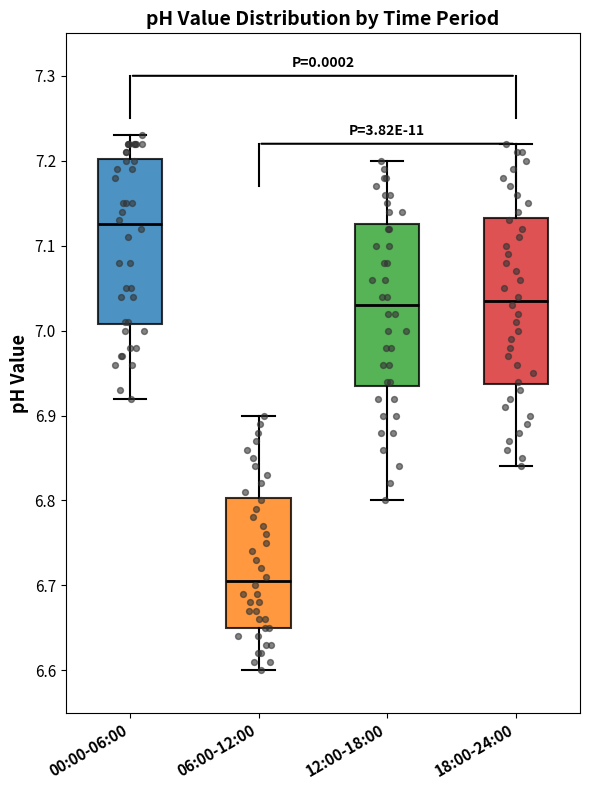

Reading left to right, read every box against the y-axis: the position of its median line, the range the box covers, and the ends of its whiskers. The values are not printed on the chart, so give them approximately, as read against the axis.

00:00-06:00: median 7.13, box 7.01 to 7.20, whiskers 6.92 to 7.23
06:00-12:00: median 6.71, box 6.65 to 6.80, whiskers 6.60 to 6.90
12:00-18:00: median 7.03, box 6.94 to 7.13, whiskers 6.80 to 7.20
18:00-24:00: median 7.04, box 6.94 to 7.13, whiskers 6.84 to 7.22